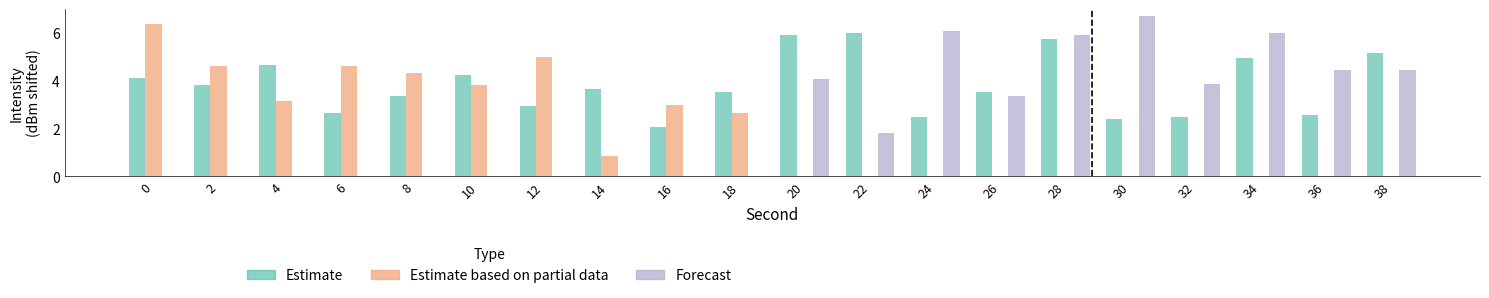

True or false: Estimate has a value of 4.1 at 12.

False